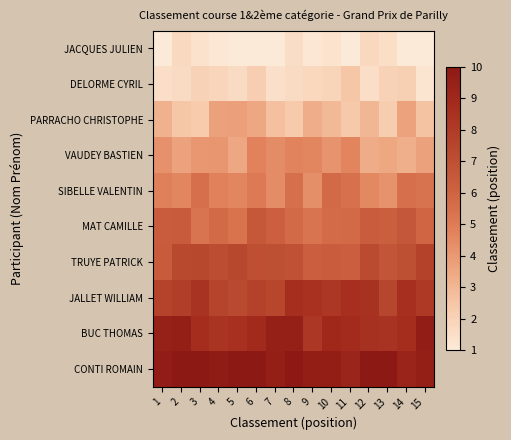

At 14, list the series in order from smallest to largest.

JACQUES JULIEN, DELORME CYRIL, VAUDEY BASTIEN, PARRACHO CHRISTOPHE, SIBELLE VALENTIN, MAT CAMILLE, TRUYE PATRICK, JALLET WILLIAM, BUC THOMAS, CONTI ROMAIN